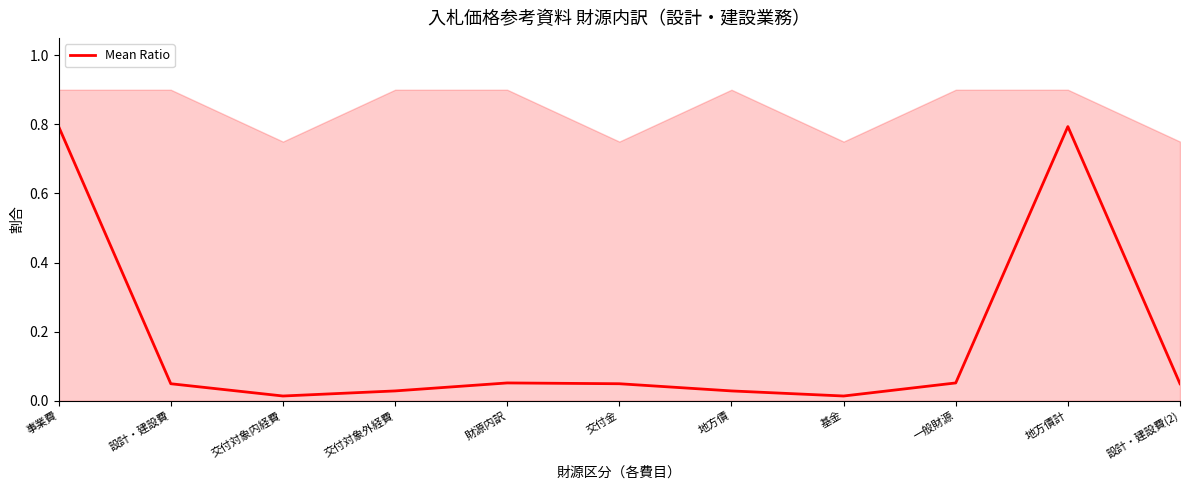

True or false: the data shows 0.0 at 地方債.

False